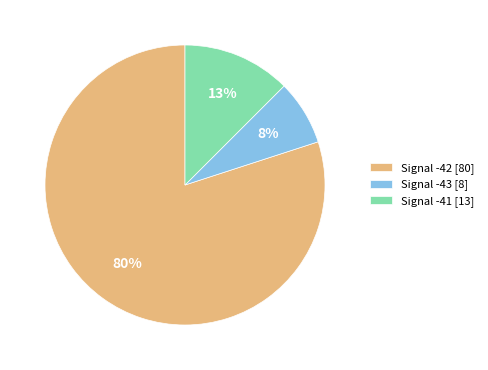

The Signal -42 [80] slice represents 71% of the pie. True or false?

False